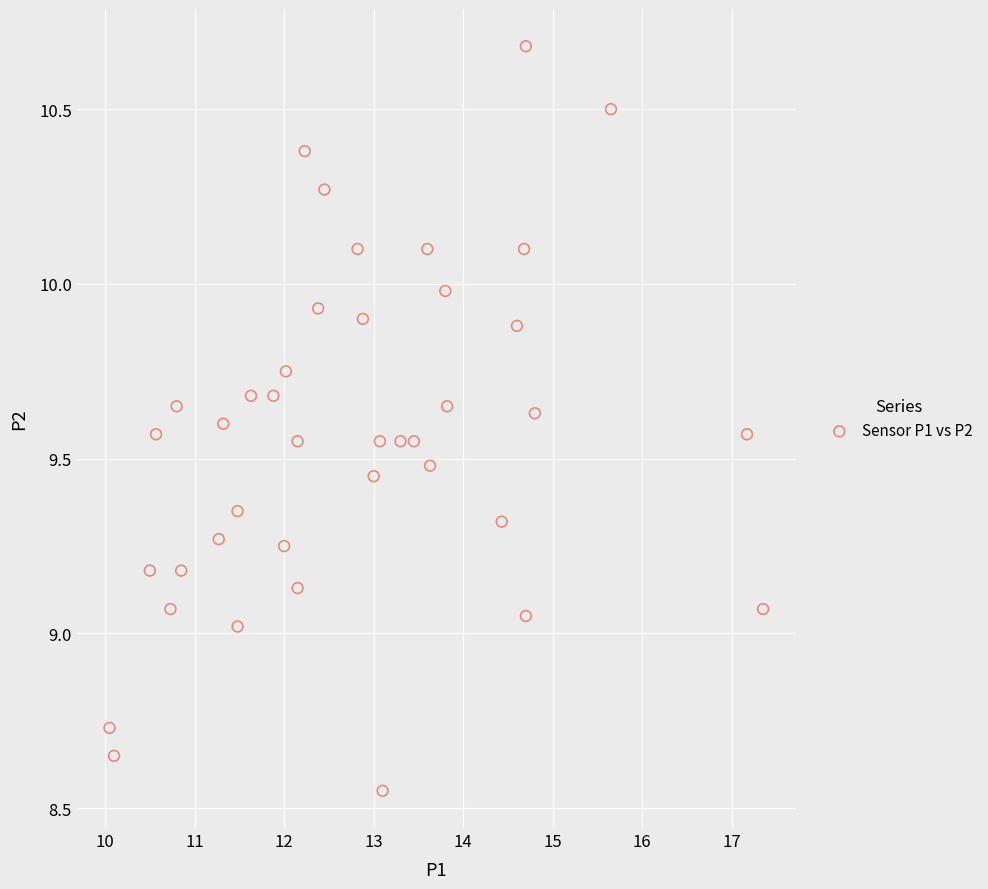

What is the range of X values (max minus min)?

7.3